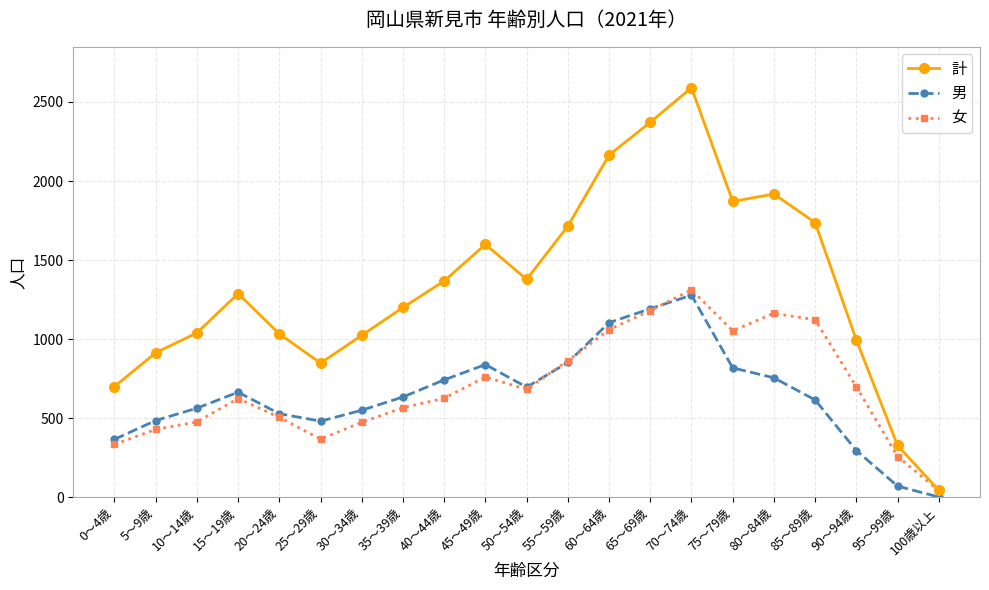

In 計, how many points are lower than both neighbors (excluding endpoints)?

3